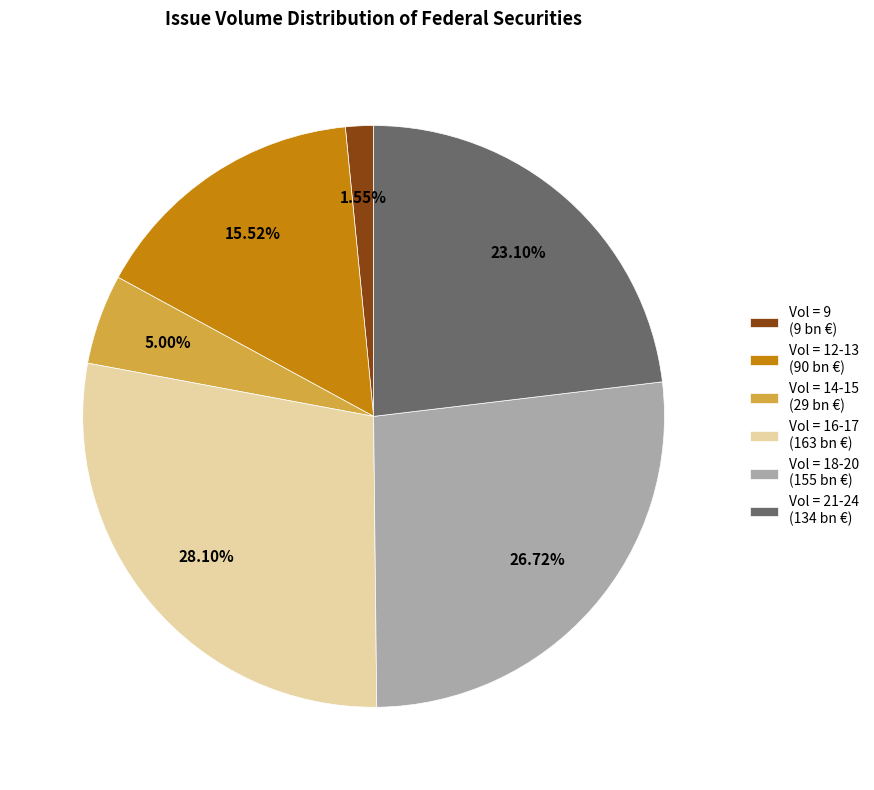

Is there a majority slice in this chart?

No